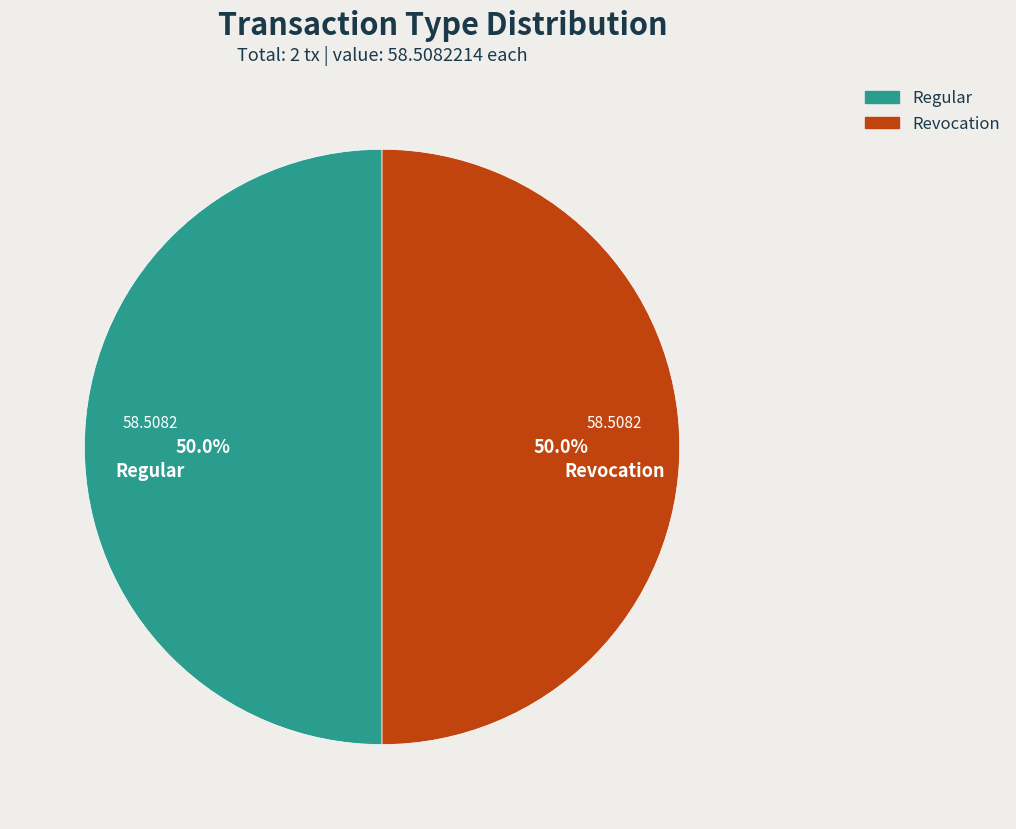

What portion of the pie excludes Revocation?

50.0%